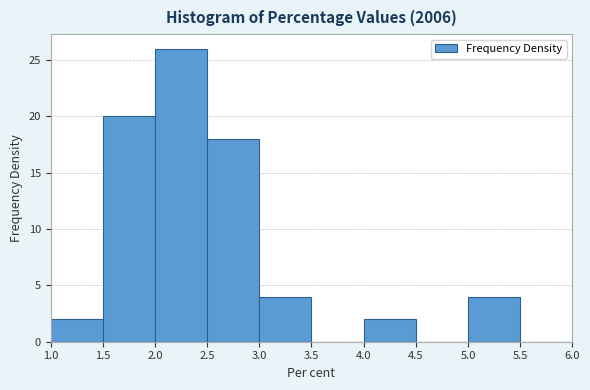

What is the height of the bar covering 2.5 to 3.0 on the x-axis? The values are not printed on the chart, so give them approximately, as read against the axis.

18